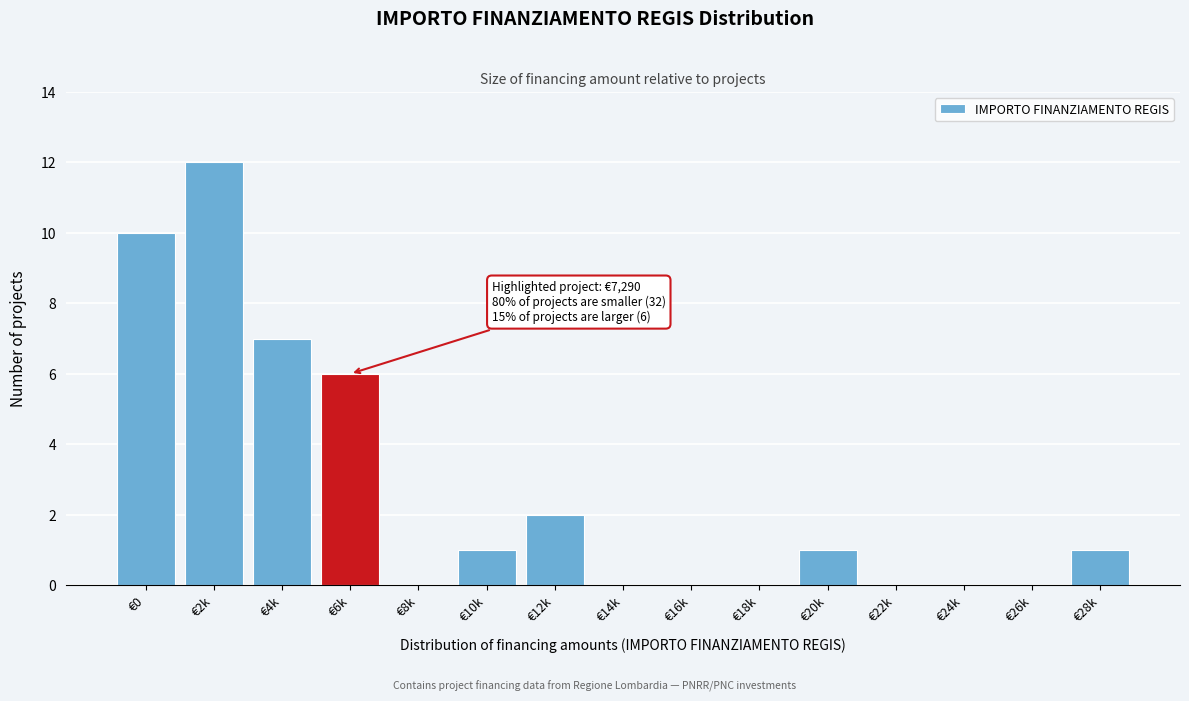

Reading left to right, what are all the values shown in this chart?

€0=10	€2k=12	€4k=7	€6k=6	€8k=0	€10k=1	€12k=2	€14k=0	€16k=0	€18k=0	€20k=1	€22k=0	€24k=0	€26k=0	€28k=1